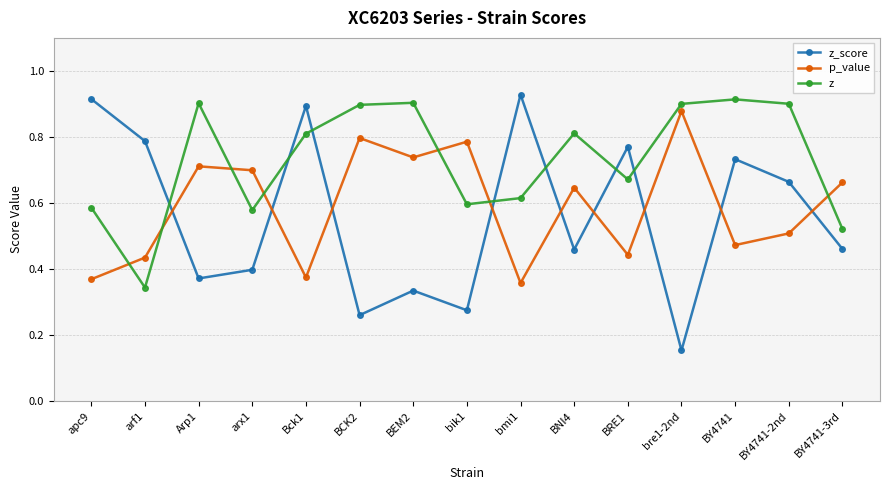

What is the label of the 14th point from the left?

BY4741-2nd